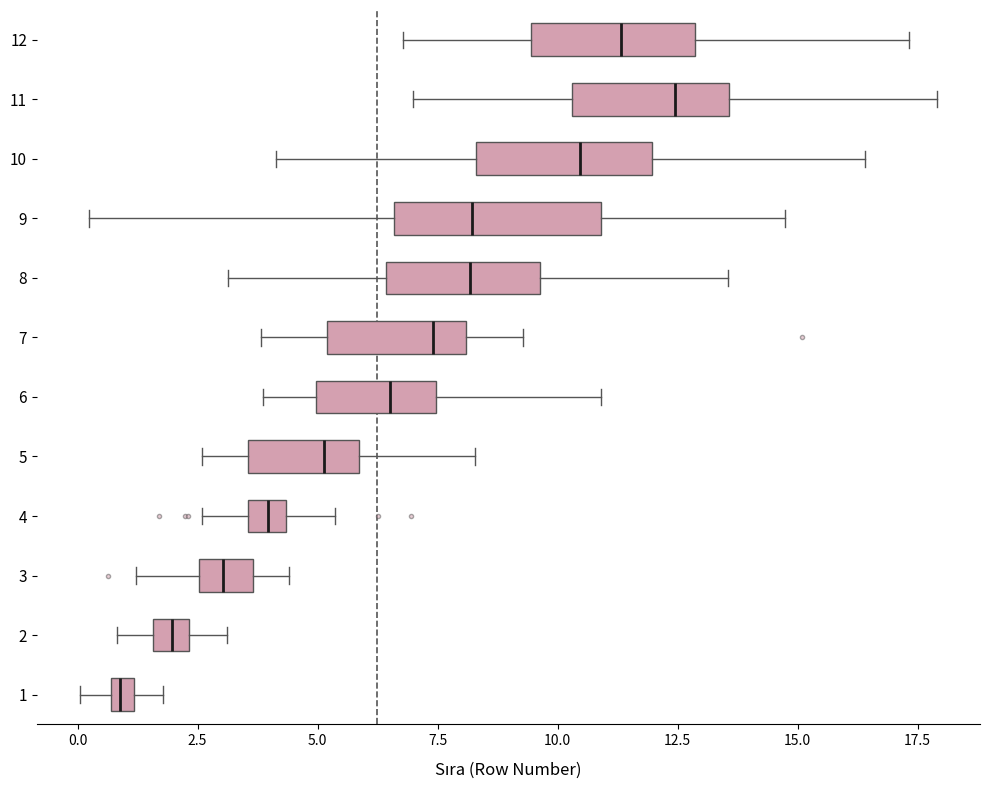

Comparing the boxes themselves (not the whiskers), which one is the widest?

9